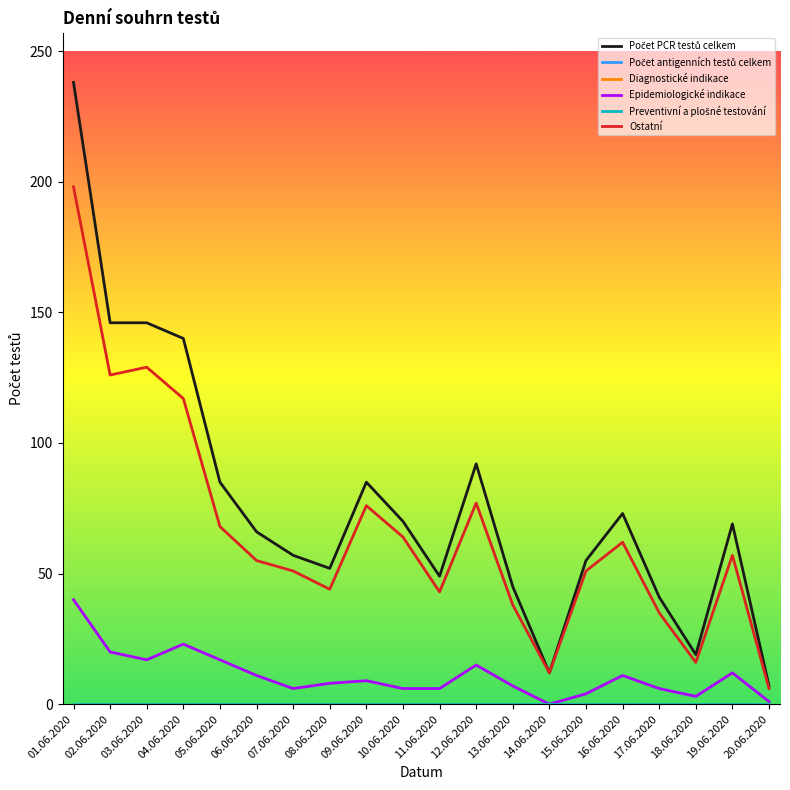

True or false: Diagnostické indikace has more than 2 points higher than both neighbors.

False